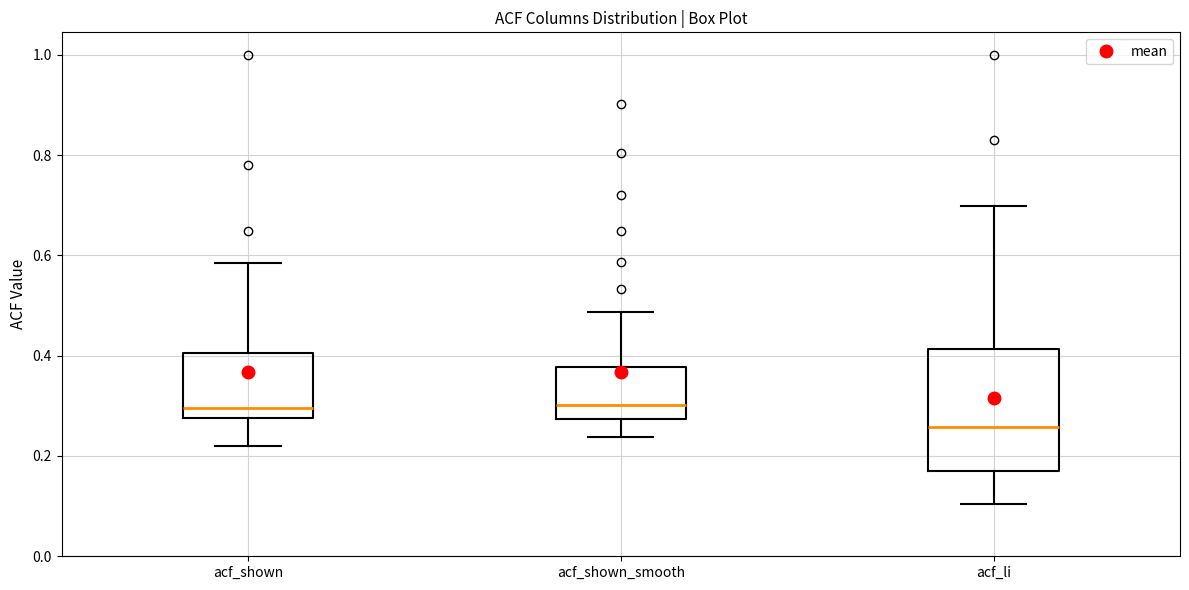

Which box's median line is the lowest?

acf_li